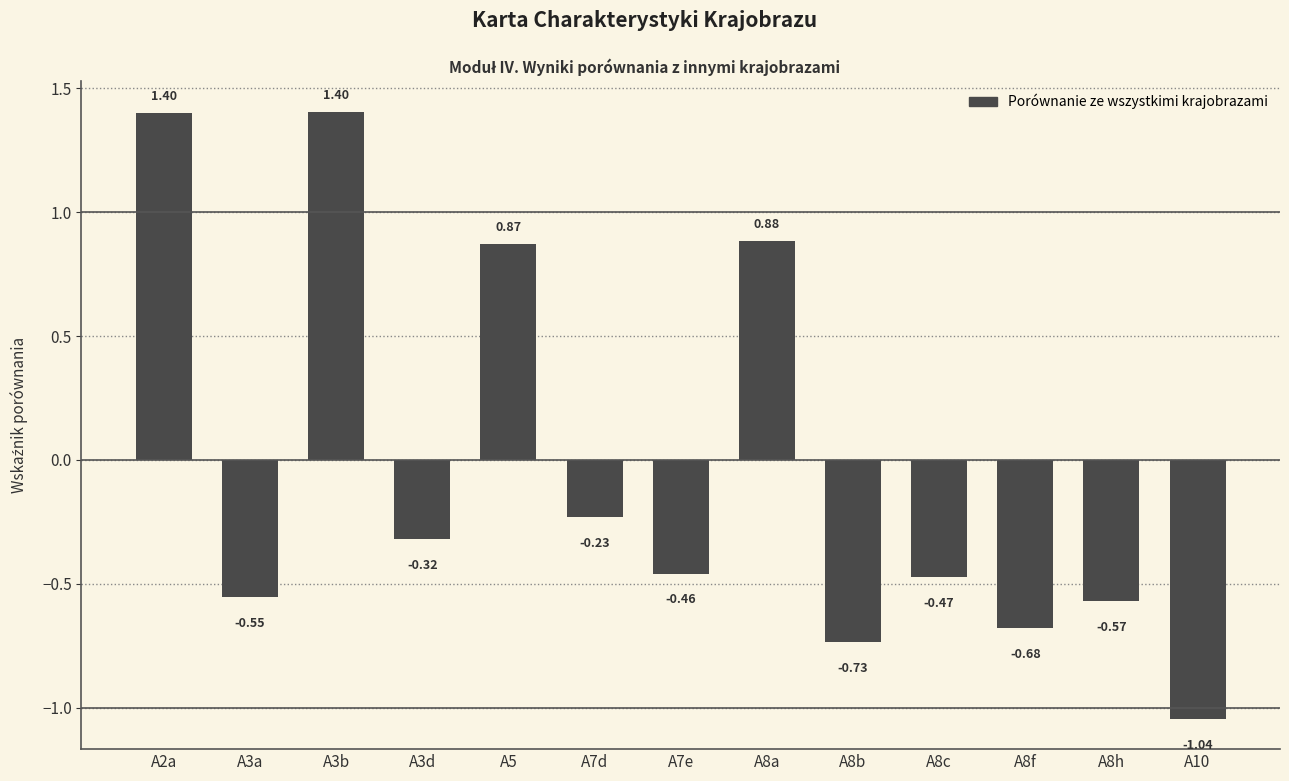

How many data points are less than 0?

9